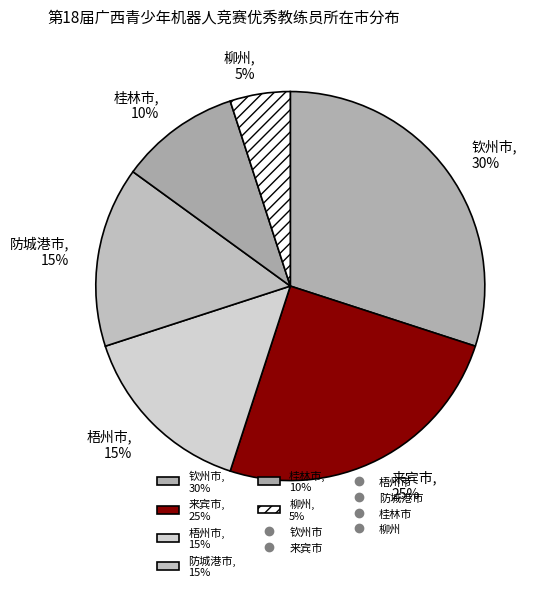

Combined, do 柳州 and 来宾市 account for over 50%?

No